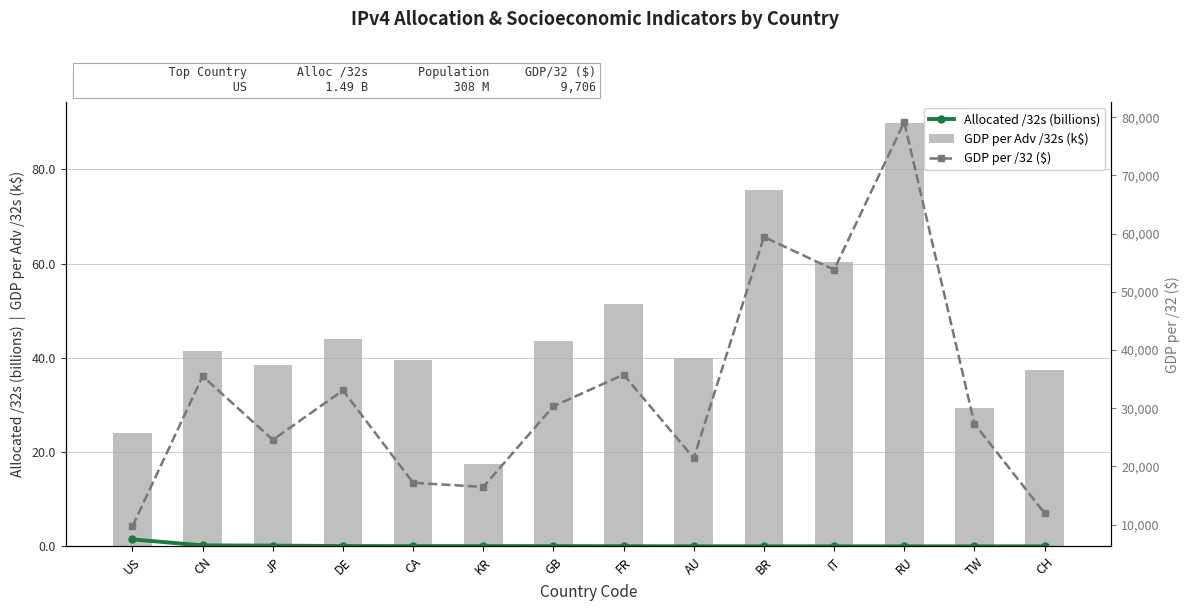

At which label is GDP per Adv /32s (k$) closest to 53?

FR